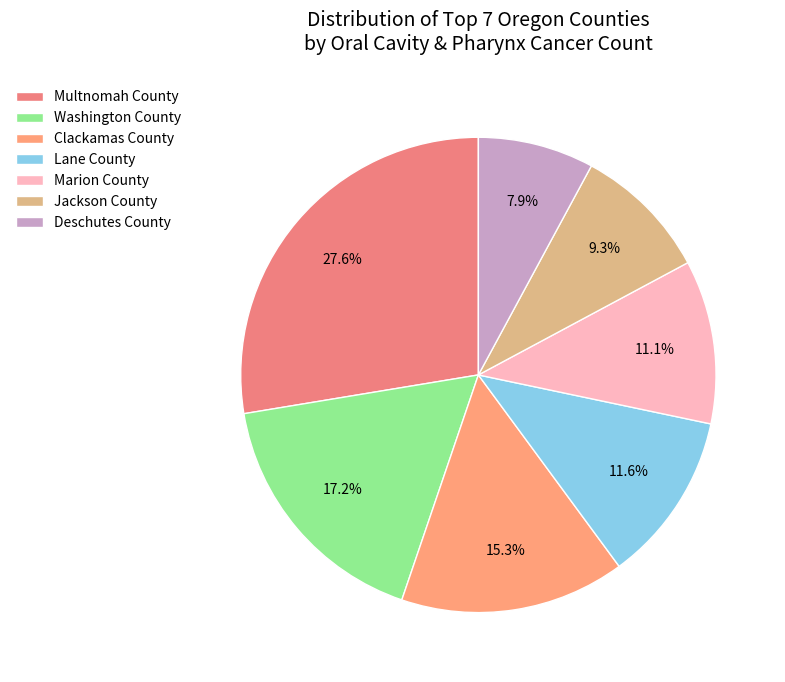

Is it true that Multnomah County is 28% of the pie?

True